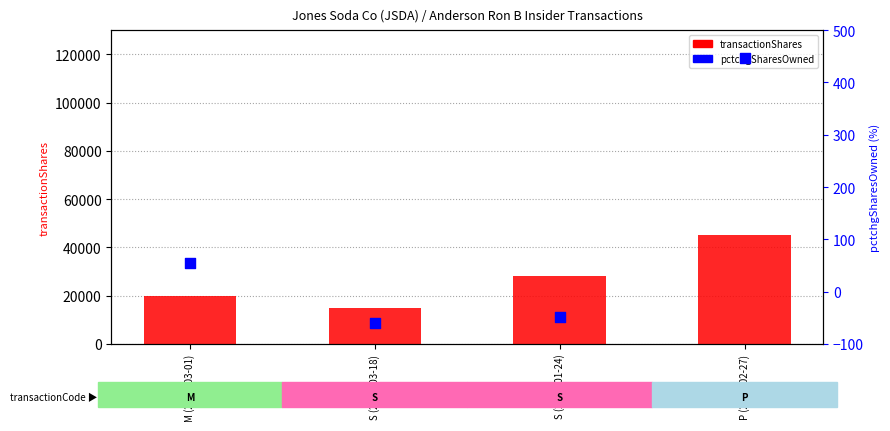

Is the value of transactionShares at M (2006-03-01) greater than the value of pctchgSharesOwned at S (2005-01-24)?

Yes